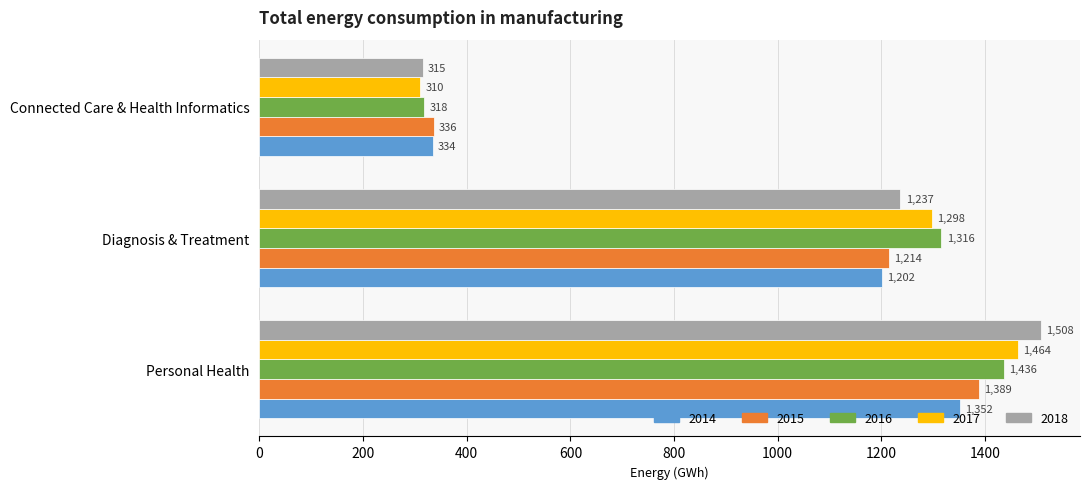

Is the value of 2017 at Personal Health greater than the value of 2016 at Connected Care & Health Informatics?

Yes